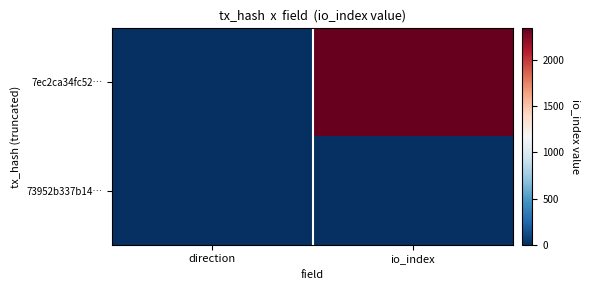

What is the minimum value shown in the chart?

-1